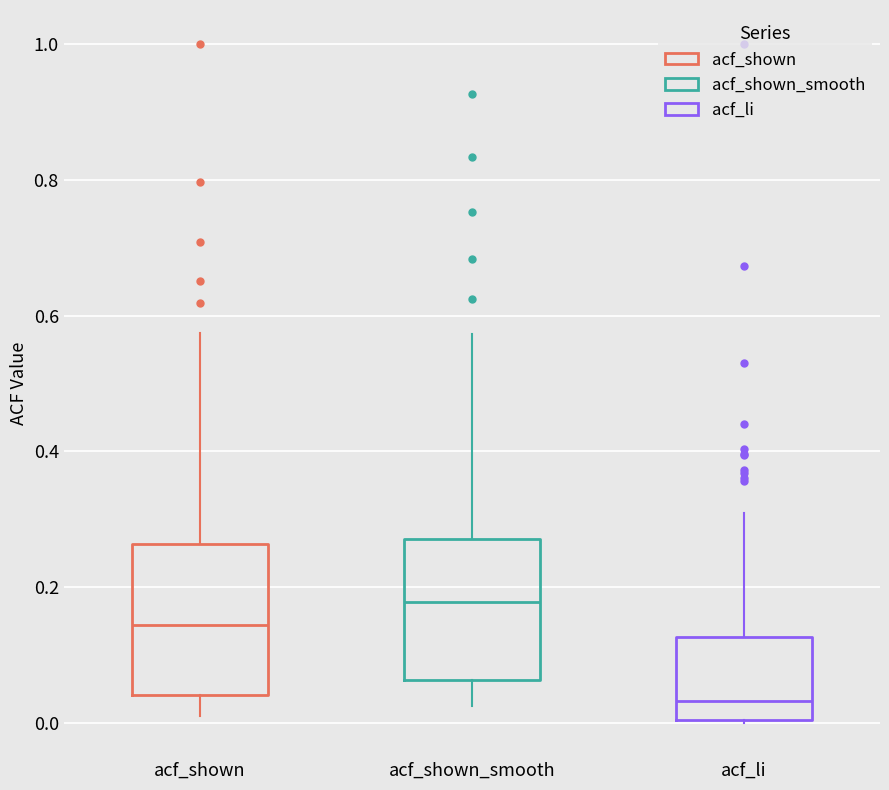

Which box's median line is the lowest?

acf_li